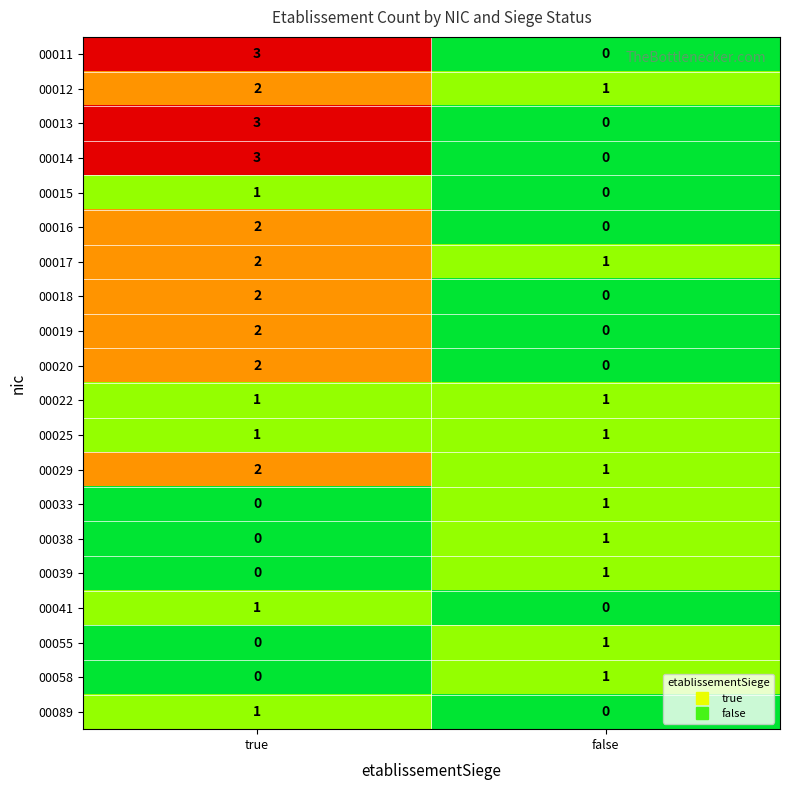

Is the value of 00017 at false greater than the value of 00018 at false?

Yes